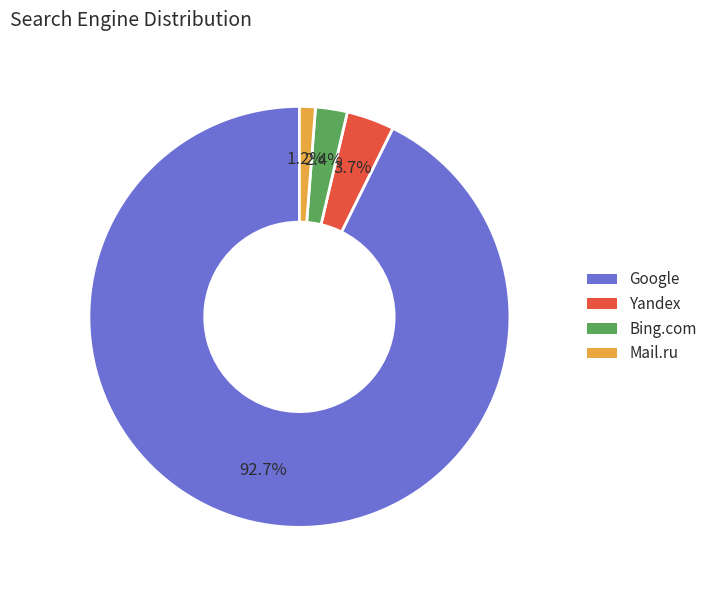

Is there a majority slice in this chart?

Yes